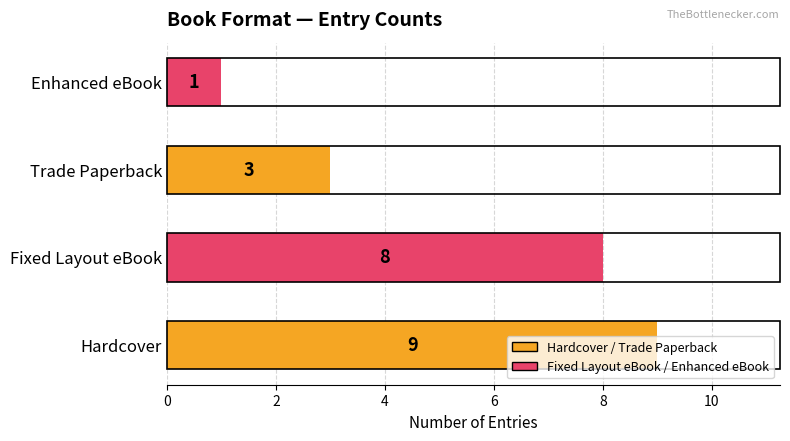

List the labels in order of value, largest first.

Hardcover, Fixed Layout eBook, Trade Paperback, Enhanced eBook